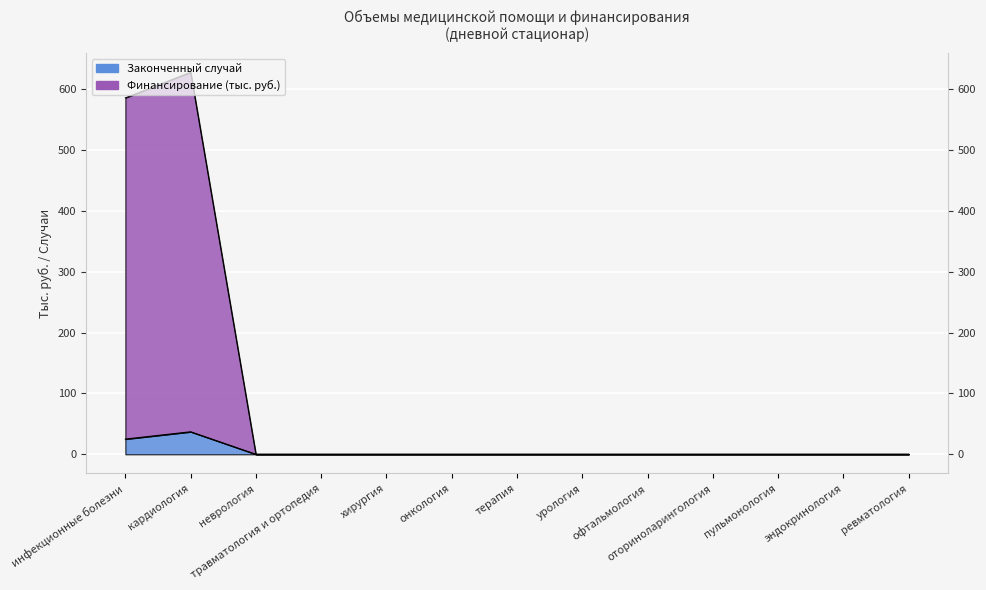

Reading left to right, extract all data points from this chart.

Законченный случай: 25.0	37.0	0.0	0.0	0.0	0.0	0.0	0.0	0.0	0.0	0.0	0.0	0.0
Финансирование, руб.: 585.6	627.7	0.0	0.0	0.0	0.0	0.0	0.0	0.0	0.0	0.0	0.0	0.0